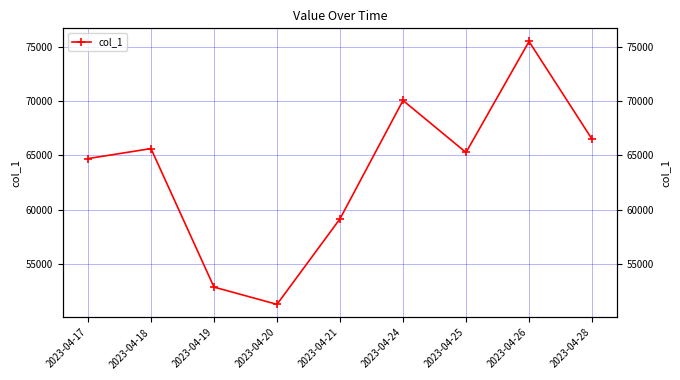

What is the smallest value displayed?

51285.2